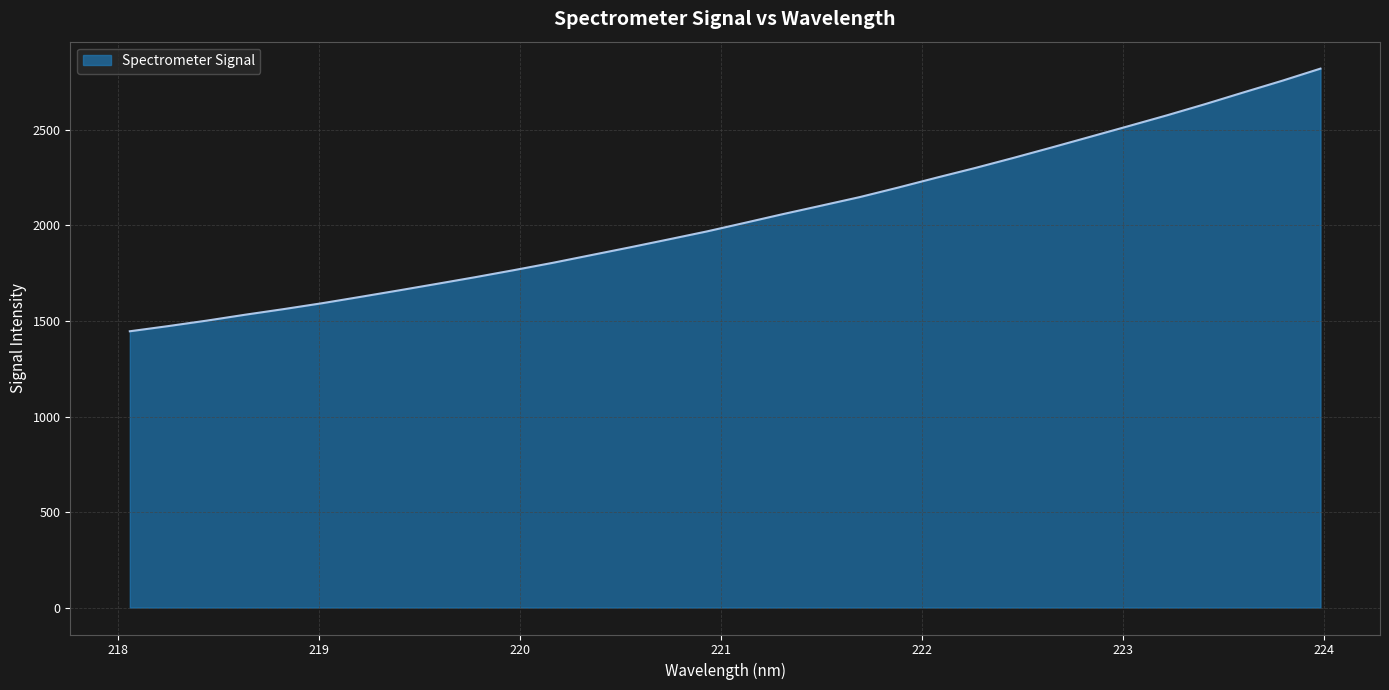

What is the difference between the maximum and minimum values?

1374.9